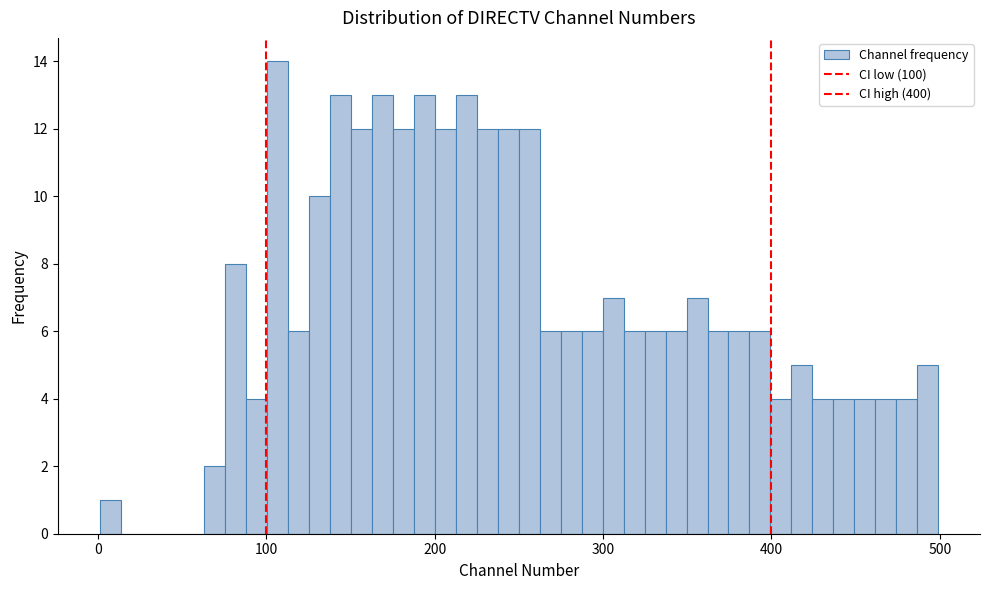

Read against the x-axis, roughly where is the centre of the tallest bar?

110